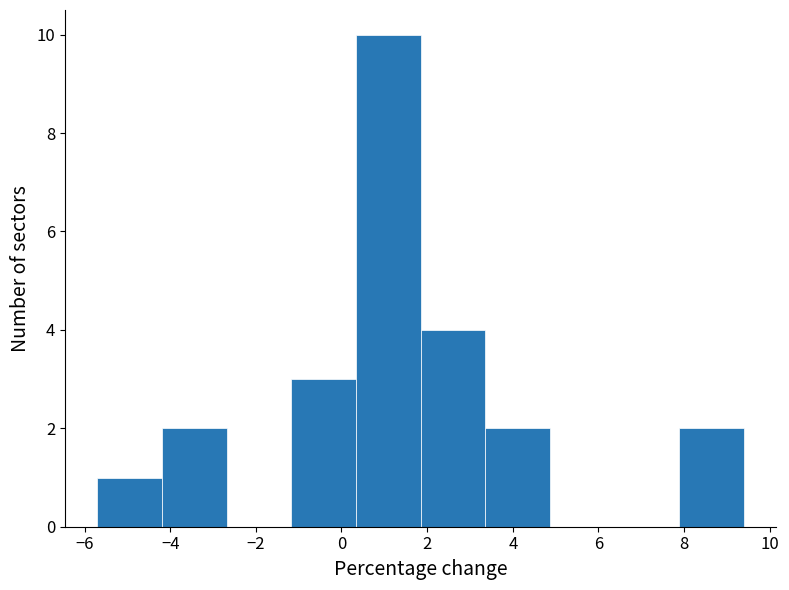

Reading left to right, list every bar in this chart as the range it spans on the x-axis followed by its height. Neither the bar edges nor the heights are printed on the chart, so give them approximately, as read against the axes.

-5.6 to -4.2: 1
-4.2 to -2.6: 2
-2.6 to -1.2: 0
-1.2 to 0.4: 3
0.4 to 1.8: 10
1.8 to 3.4: 4
3.4 to 4.8: 2
4.8 to 6.4: 0
6.4 to 7.8: 0
7.8 to 9.4: 2